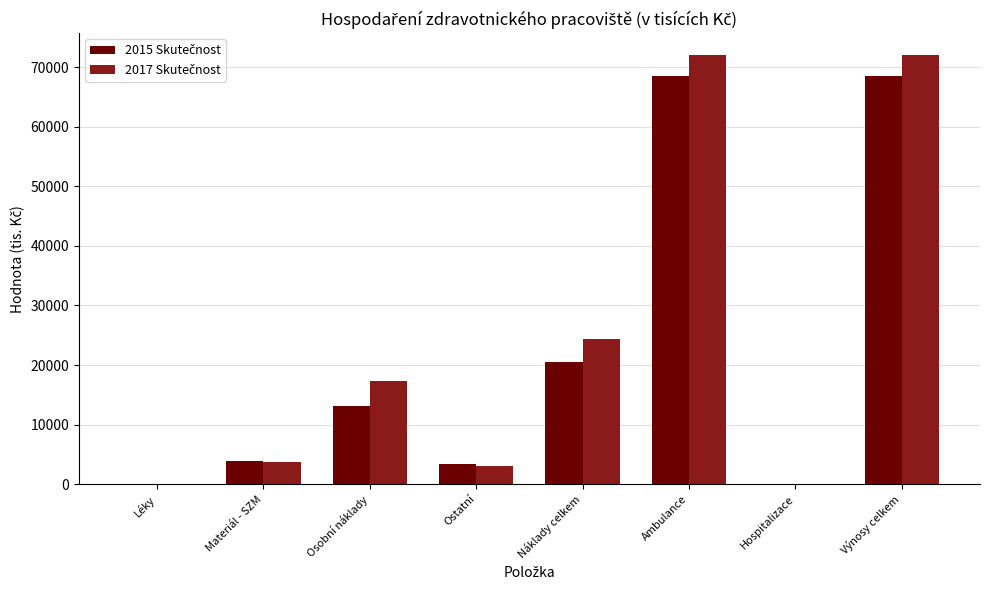

How many distinct data groups are displayed?

2